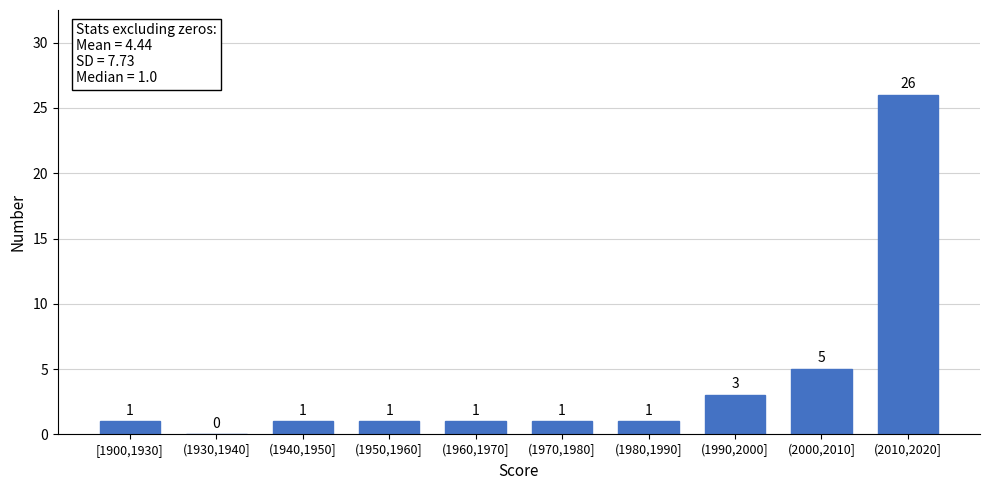

Reading left to right, transcribe all the data shown in this chart.

[1900,1930]=1	(1930,1940]=0	(1940,1950]=1	(1950,1960]=1	(1960,1970]=1	(1970,1980]=1	(1980,1990]=1	(1990,2000]=3	(2000,2010]=5	(2010,2020]=26